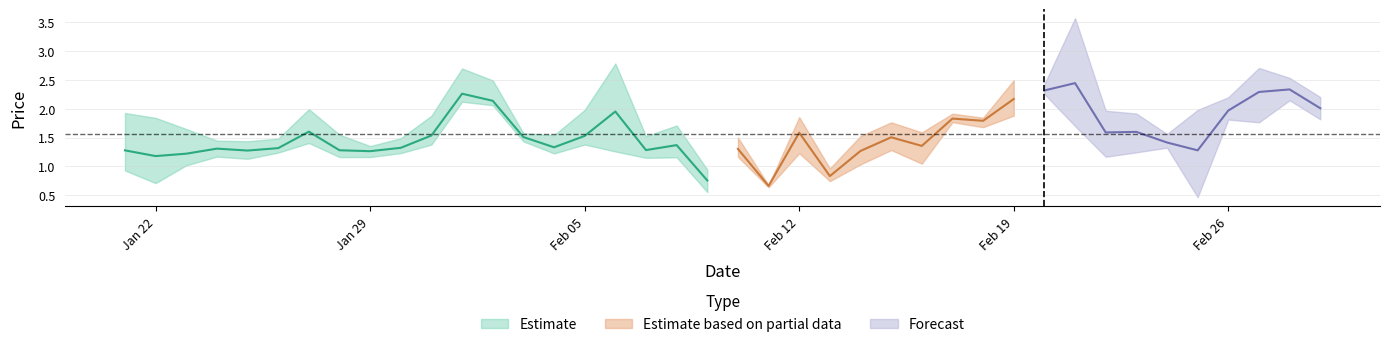

Reading left to right, transcribe all the data shown in this chart.

minimum: 0.9	0.7	1.0	1.2	1.1	1.2	1.4	1.2	1.2	1.2	1.4	2.1	2.1	1.4	1.2	1.4	1.3	1.1	1.2	0.6	1.2	0.6	1.2	0.7	1.0	1.3	1.0	1.8	1.7	1.9	2.3	1.7	1.2	1.2	1.3	0.5	1.8	1.8	2.1	1.8
maximum: 1.9	1.8	1.6	1.4	1.4	1.5	2.0	1.6	1.4	1.5	1.9	2.7	2.5	1.6	1.5	2.0	2.8	1.5	1.7	0.9	1.5	0.7	1.9	1.0	1.5	1.8	1.6	1.9	1.8	2.5	2.4	3.6	2.0	1.9	1.6	2.0	2.2	2.7	2.5	2.2
mean: 1.3	1.2	1.2	1.3	1.3	1.3	1.6	1.3	1.3	1.3	1.5	2.3	2.1	1.5	1.3	1.5	2.0	1.3	1.4	0.8	1.3	0.7	1.6	0.8	1.3	1.5	1.4	1.8	1.8	2.2	2.3	2.4	1.6	1.6	1.4	1.3	2.0	2.3	2.3	2.0